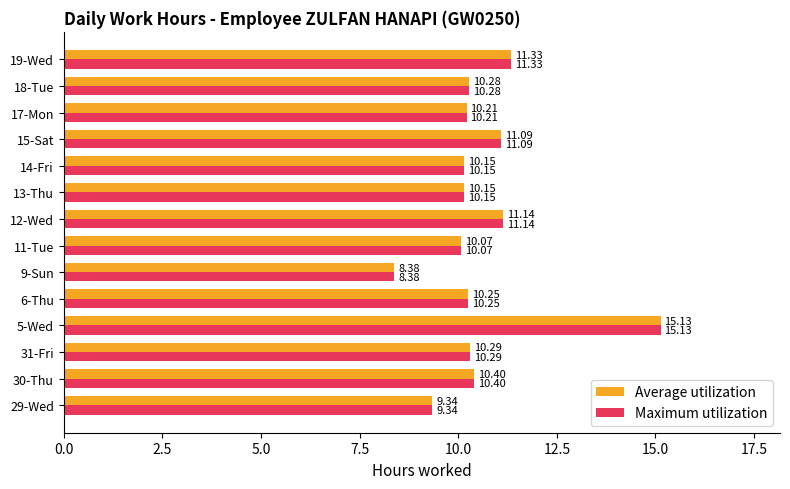

At which category is the sum across all series the highest?

5-Wed